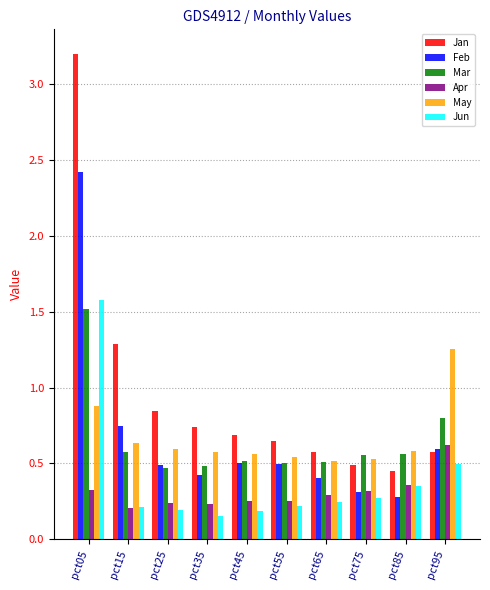

The value of Jun at pct85 is 0.3. True or false?

True